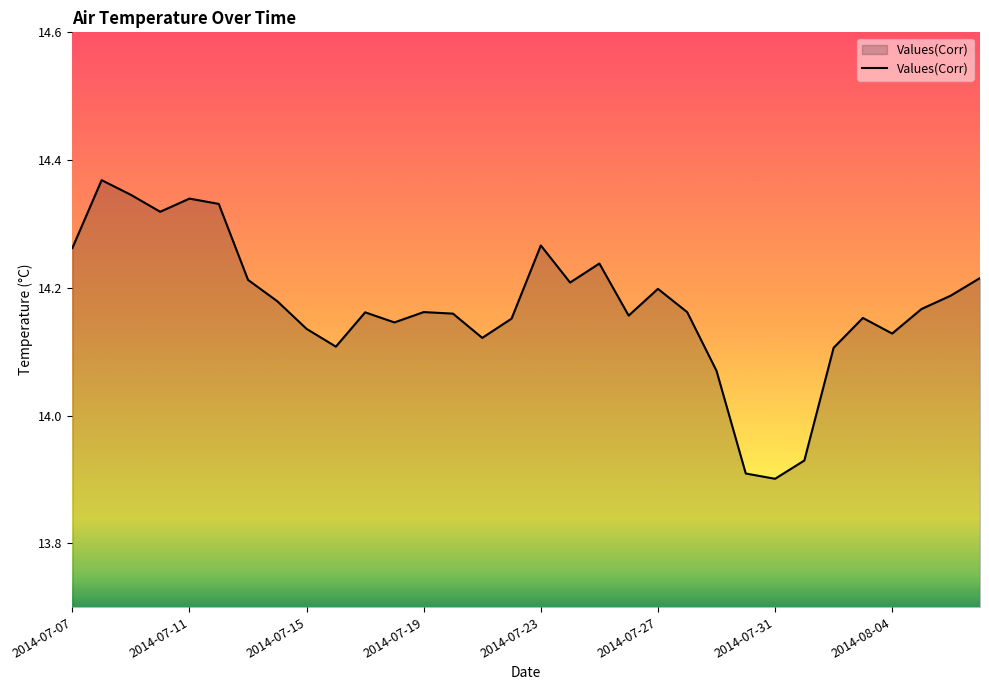

At which label does the data first exceed 14?

2014-07-07